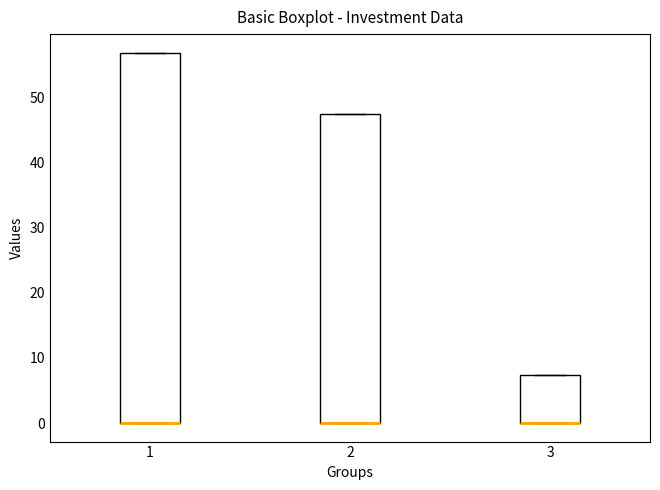

Reading left to right, transcribe this box plot: for each box, give where its median line is, the range the box spans, and where its two whiskers end, as read against the y-axis. The values are not printed on the chart, so give them approximately, as read against the axis.

1: median 0 (drawn on the box's lower edge), box 0 to 57, whiskers 0 to 57
2: median 0 (drawn on the box's lower edge), box 0 to 47, whiskers 0 to 47
3: median 0 (drawn on the box's lower edge), box 0 to 7, whiskers 0 to 7